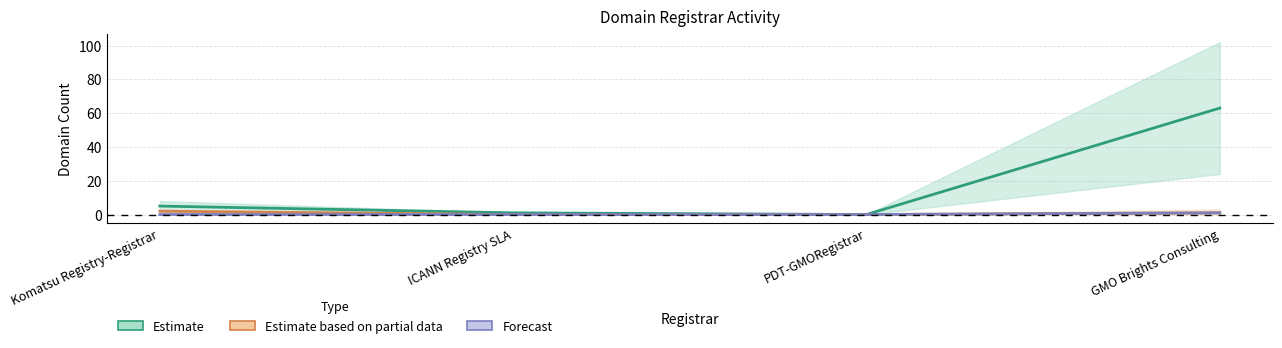

List the series in order of their peak value, highest first.

Estimate, Estimate based on partial data, Forecast